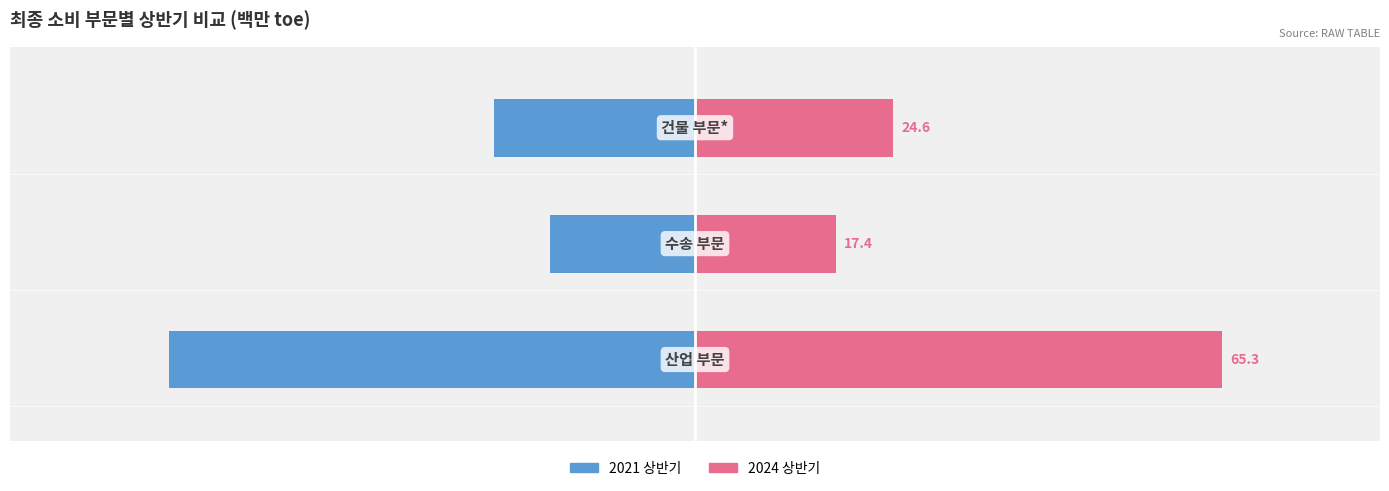

What are all the series names shown in the legend?

2021 상반기, 2024 상반기